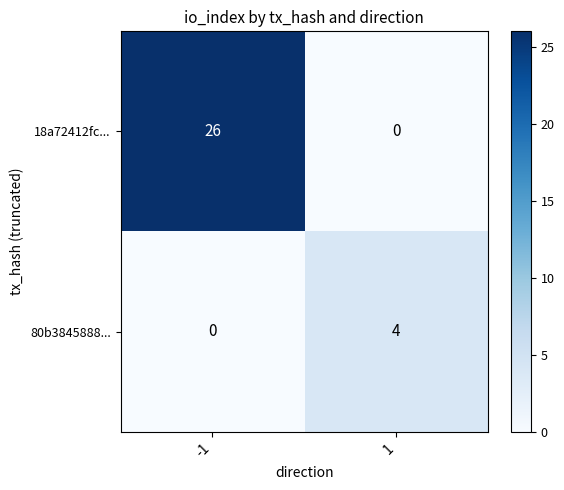

What is the approximate value of 18a72412fc... at -1?

26